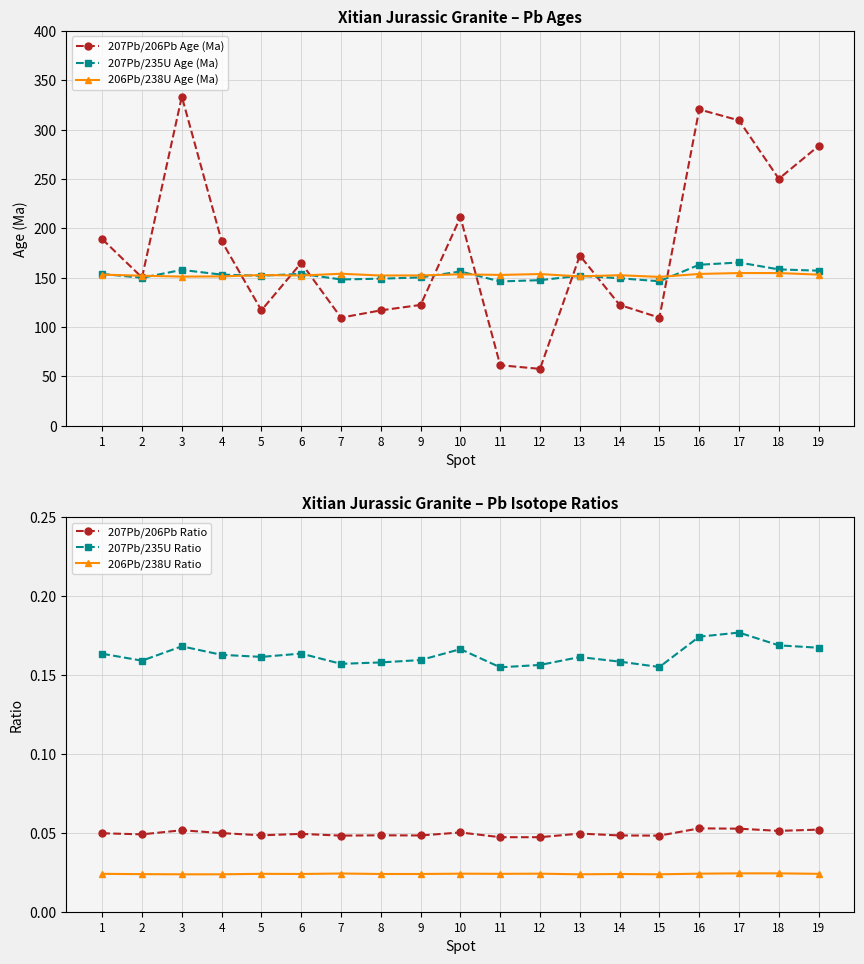

What is the value of the 207Pb/206Pb Age (Ma) point at the 10th from the left?

211.2